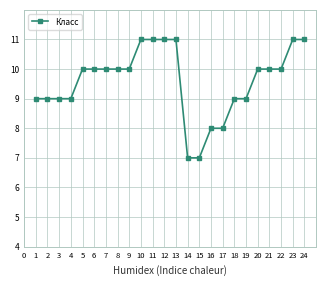

What is the smallest value displayed?

7